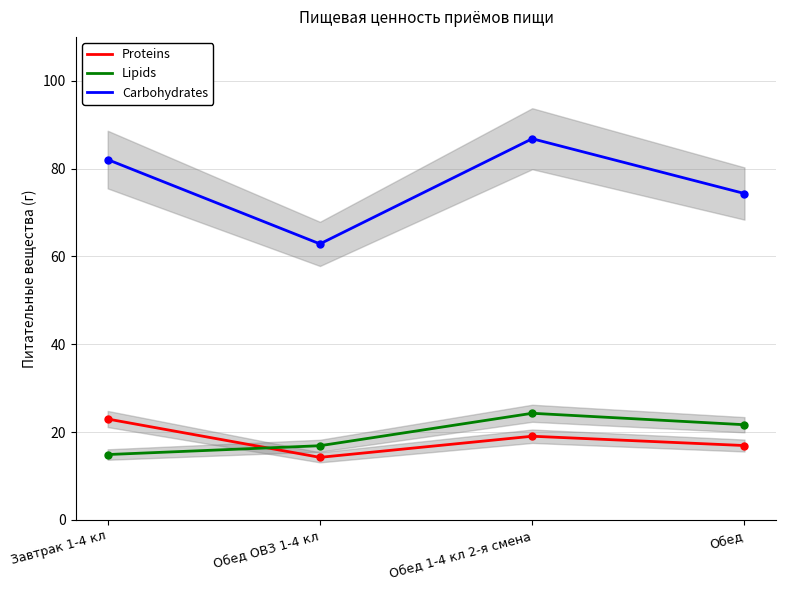

List the series in order of their peak value, highest first.

Carbohydrates, Lipids, Proteins